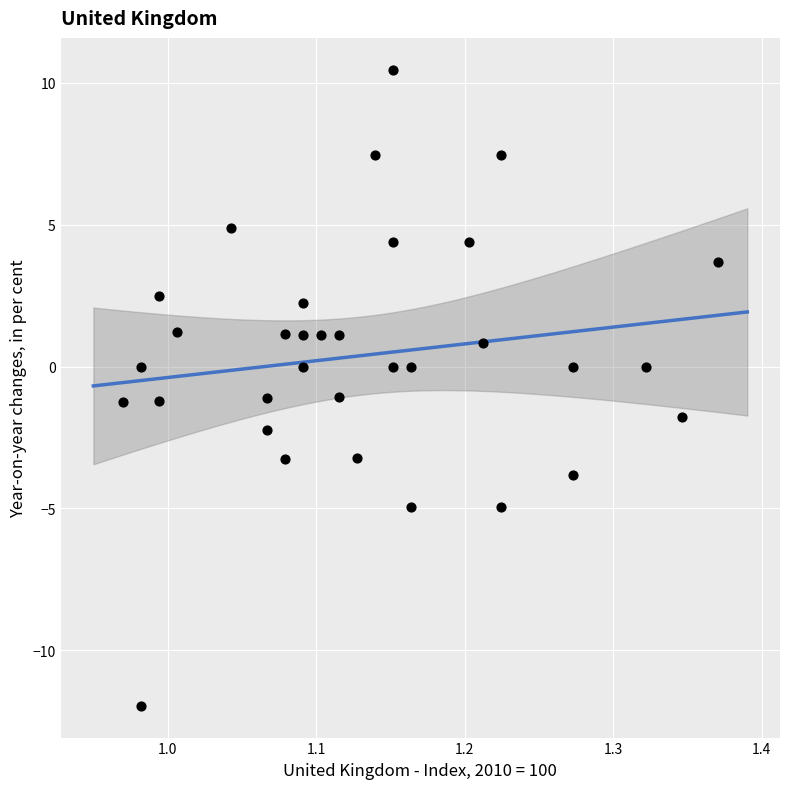

What is the range of Y values (max minus min)?

22.4